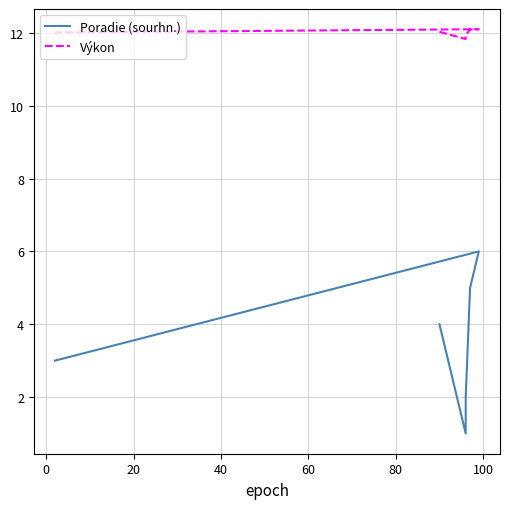

Rank the series by their average value, from highest to lowest.

Výkon, Poradie (sourhn.)